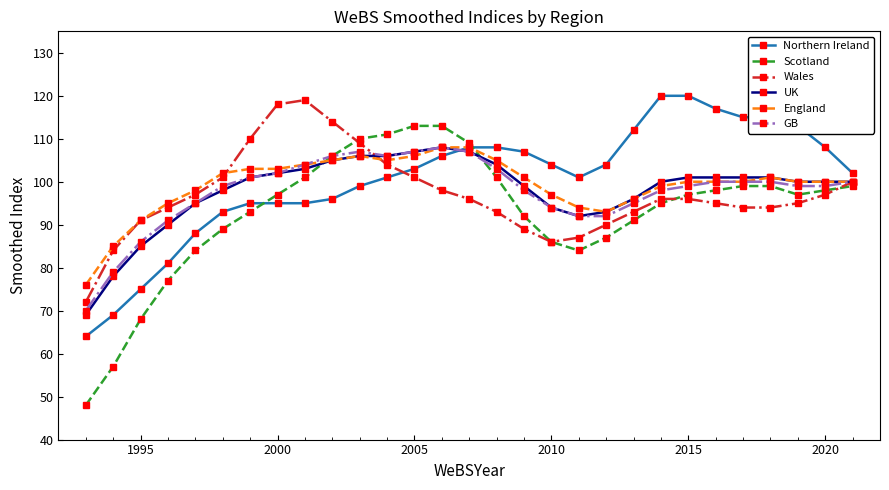

How many series are shown in this chart?

6